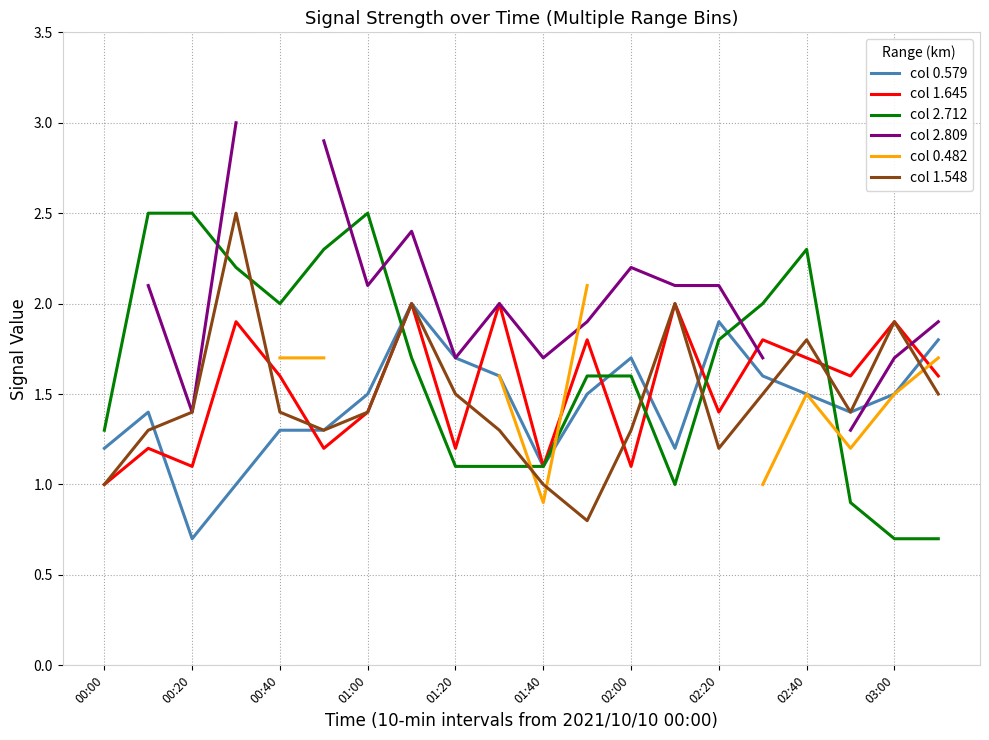

What is the sum of all col 1.548 values?

29.5